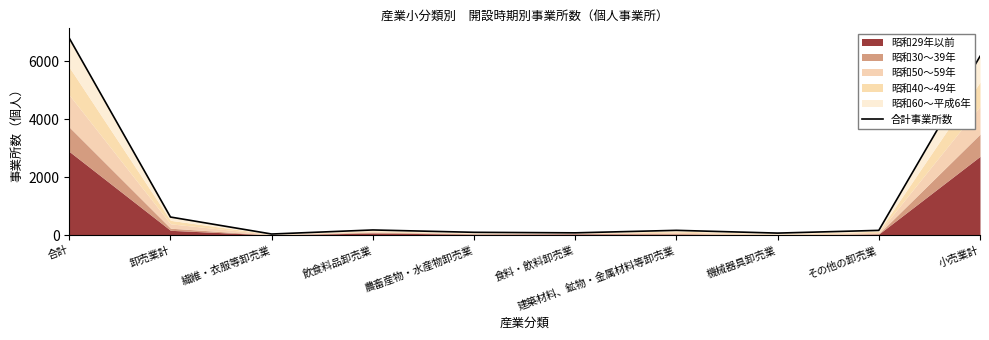

What is the ratio of the value at 農畜産物・水産物卸売業 to the value at 機械器具卸売業?

1.4